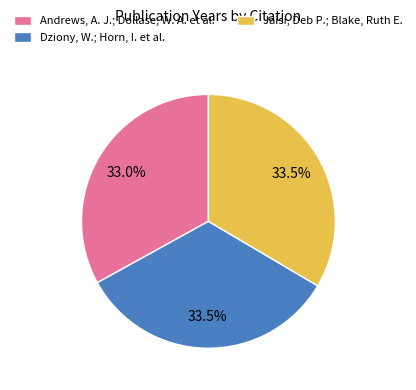

True or false: Jaisi, Deb P.; Blake, Ruth E. accounts for 43% of the total.

False